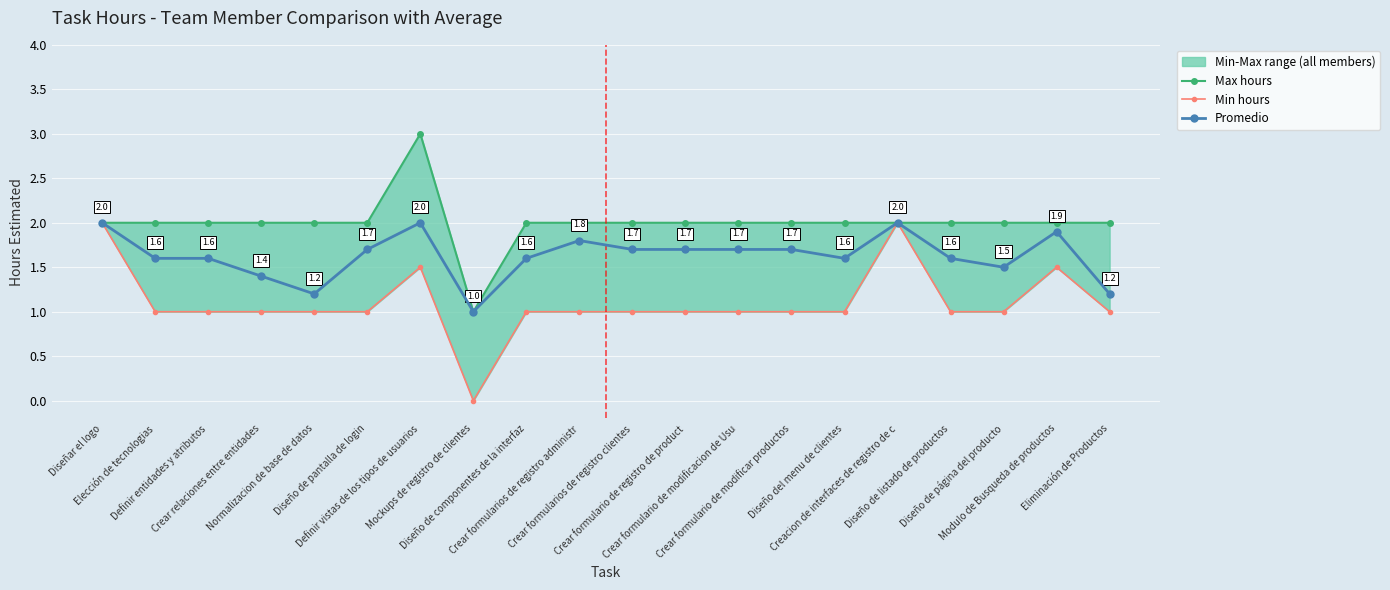

Reading left to right, what are all the values shown in this chart?

Max hours: Diseñar el logo=2.0	Elección de tecnologias=2.0	Definir entidades y atributos=2.0	Crear relaciones entre entidades=2.0	Normalizacion de base de datos=2.0	Diseño de pantalla de login=2.0	Definir vistas de los tipos de usuarios=3.0	Mockups de registro de clientes=1.0	Diseño de componentes de la interfaz=2.0	Crear formularios de registro administr=2.0	Crear formularios de registro clientes=2.0	Crear formulario de registro de product=2.0	Crear formulario de modificacion de Usu=2.0	Crear formulario de modificar productos=2.0	Diseño del menu de clientes=2.0	Creacion de interfaces de registro de c=2.0	Diseño de listado de productos=2.0	Diseño de página del producto=2.0	Modulo de Busqueda de productos=2.0	Eliminación de Productos=2.0
Min hours: Diseñar el logo=2.0	Elección de tecnologias=1.0	Definir entidades y atributos=1.0	Crear relaciones entre entidades=1.0	Normalizacion de base de datos=1.0	Diseño de pantalla de login=1.0	Definir vistas de los tipos de usuarios=1.5	Mockups de registro de clientes=0.0	Diseño de componentes de la interfaz=1.0	Crear formularios de registro administr=1.0	Crear formularios de registro clientes=1.0	Crear formulario de registro de product=1.0	Crear formulario de modificacion de Usu=1.0	Crear formulario de modificar productos=1.0	Diseño del menu de clientes=1.0	Creacion de interfaces de registro de c=2.0	Diseño de listado de productos=1.0	Diseño de página del producto=1.0	Modulo de Busqueda de productos=1.5	Eliminación de Productos=1.0
Promedio: Diseñar el logo=2.0	Elección de tecnologias=1.6	Definir entidades y atributos=1.6	Crear relaciones entre entidades=1.4	Normalizacion de base de datos=1.2	Diseño de pantalla de login=1.7	Definir vistas de los tipos de usuarios=2.0	Mockups de registro de clientes=1.0	Diseño de componentes de la interfaz=1.6	Crear formularios de registro administr=1.8	Crear formularios de registro clientes=1.7	Crear formulario de registro de product=1.7	Crear formulario de modificacion de Usu=1.7	Crear formulario de modificar productos=1.7	Diseño del menu de clientes=1.6	Creacion de interfaces de registro de c=2.0	Diseño de listado de productos=1.6	Diseño de página del producto=1.5	Modulo de Busqueda de productos=1.9	Eliminación de Productos=1.2